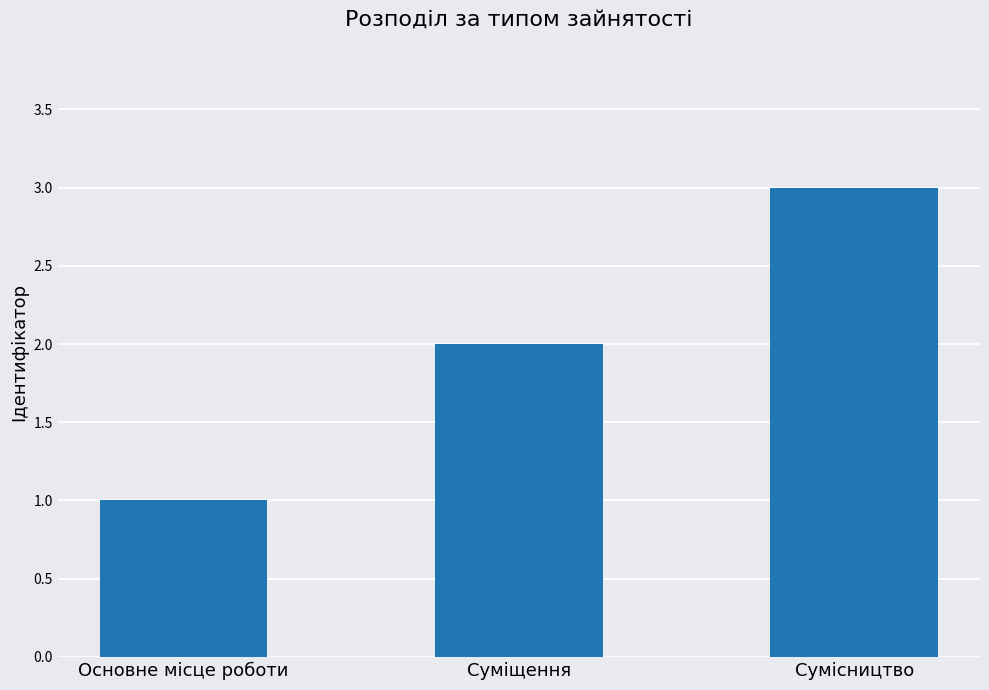

Reading left to right, transcribe all the data shown in this chart.

1	2	3